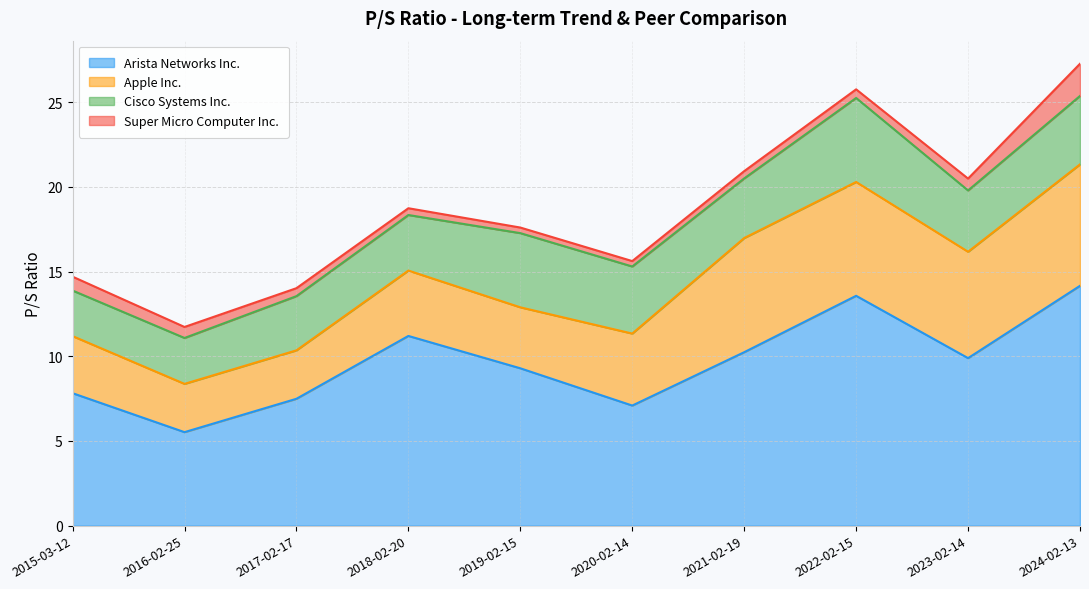

What is the sum of the Super Micro Computer Inc. values at 2020-02-14 and 2016-02-25?

1.0